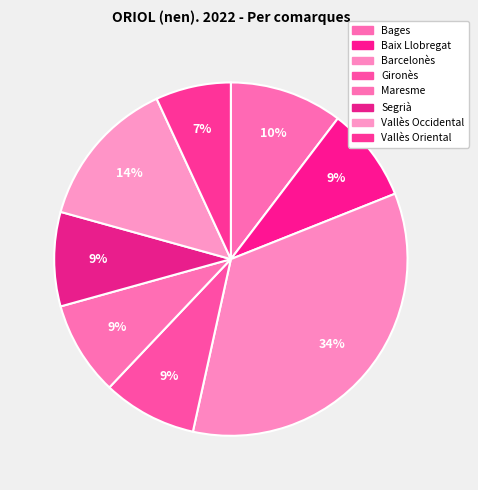

How many slices are in this pie chart?

8